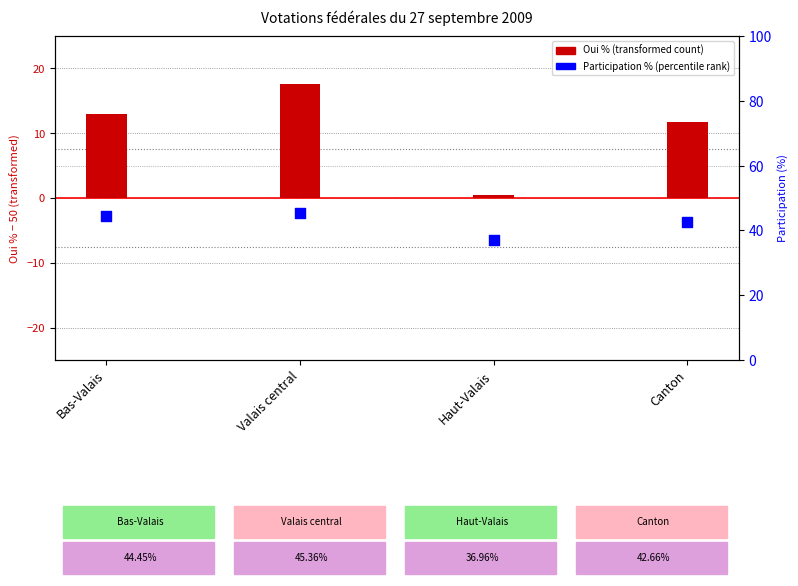

Is the value of Oui % (transformed) at Valais central greater than the value of Participation (%) at Haut-Valais?

No